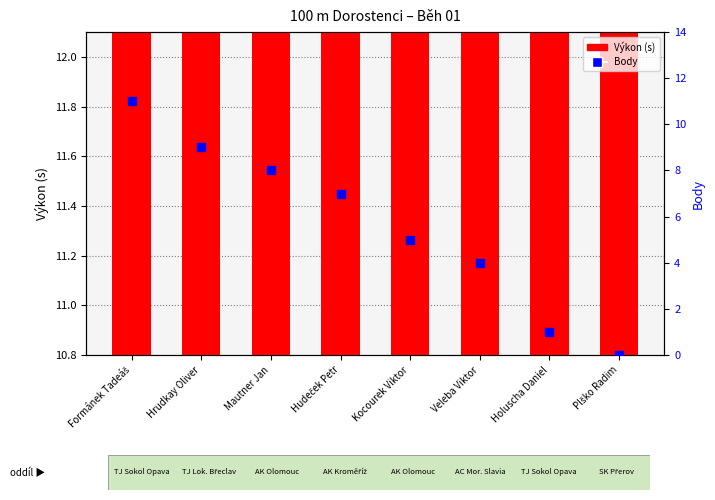

What is the total value across all series at Hudeček Petr?

18.3